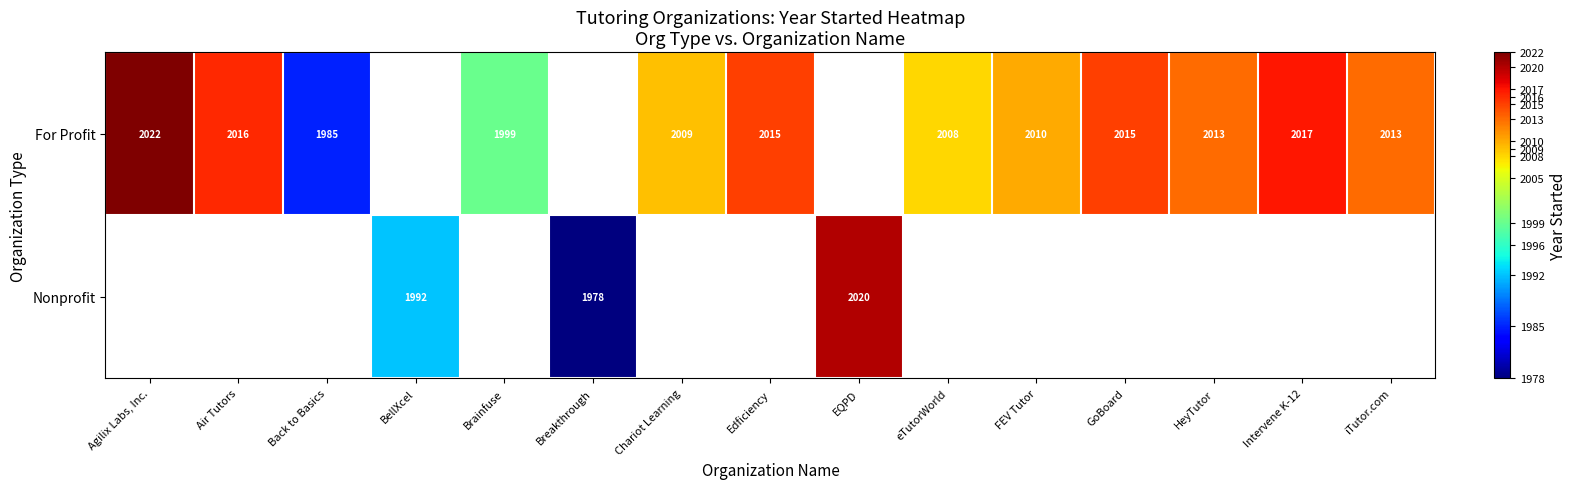

What is the total value across all series at iTutor.com?

2013